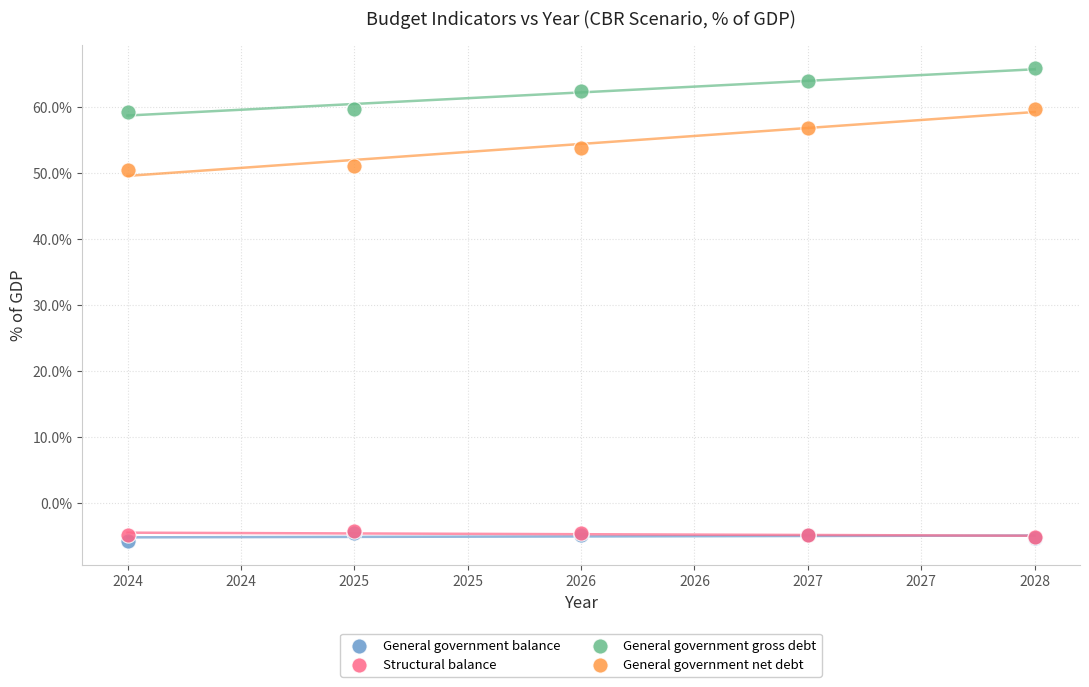

What are all the series names shown in the legend?

General government balance, Structural balance, General government gross debt, General government net debt